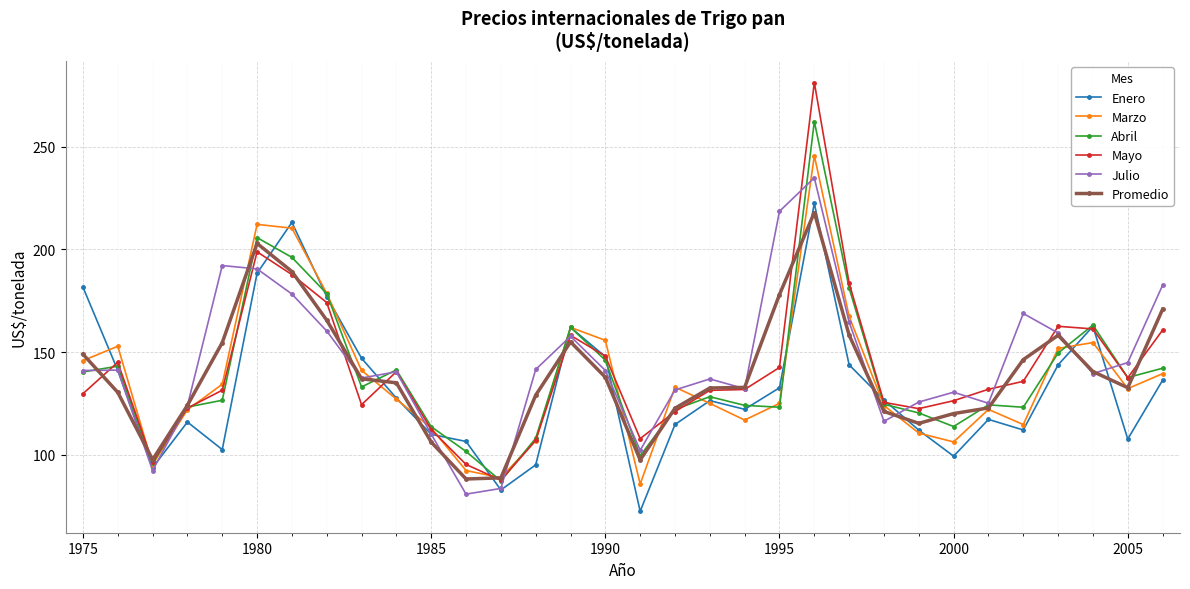

What is the sum of all Promedio values?

4456.6